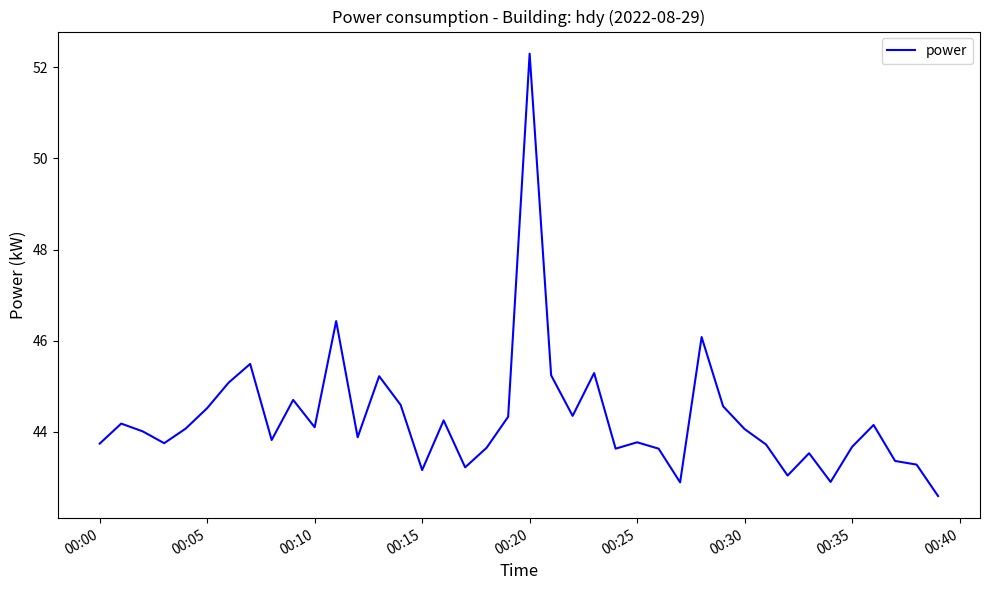

What is the maximum value shown in the chart?

52.3